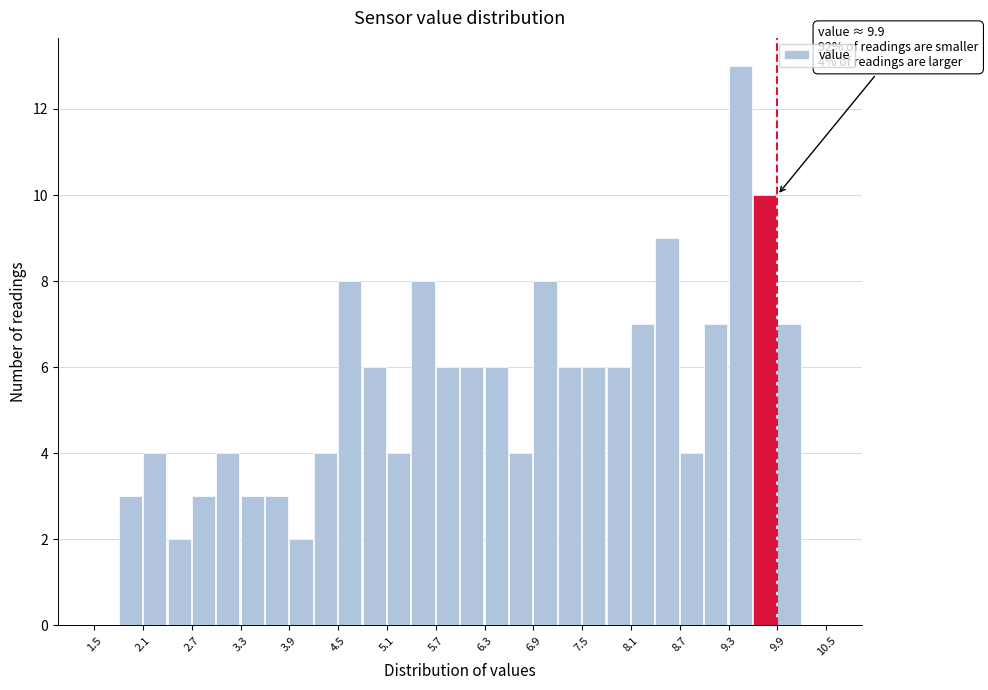

Around what value on the x-axis is the tallest bar? Give the approximate position of its centre, as read against the axis.

9.4